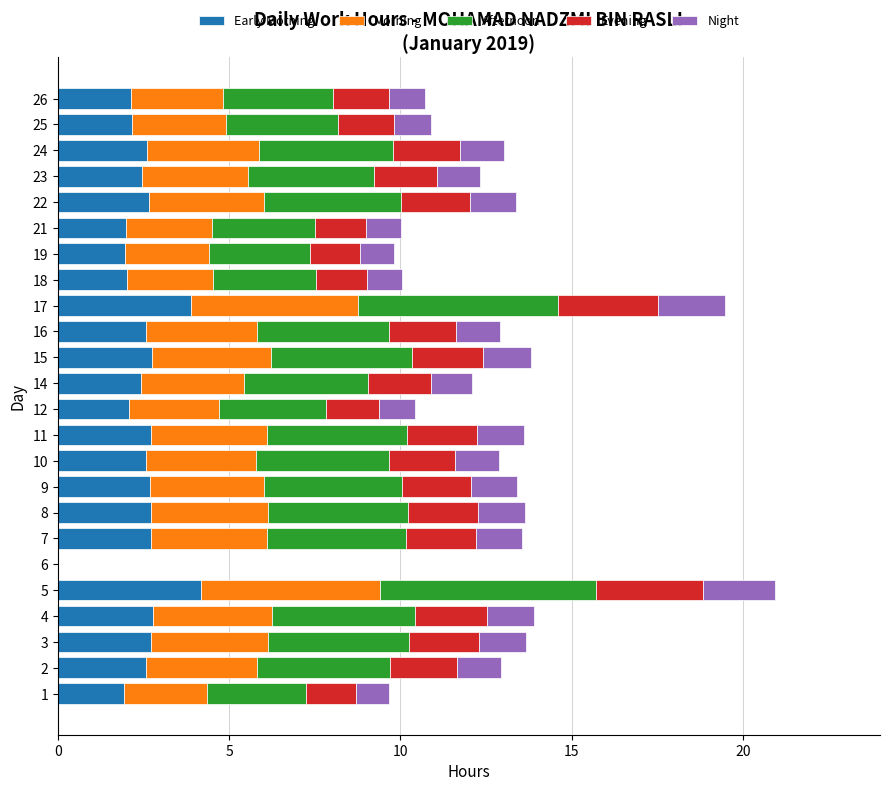

What is the total value across all series at 5?

20.9